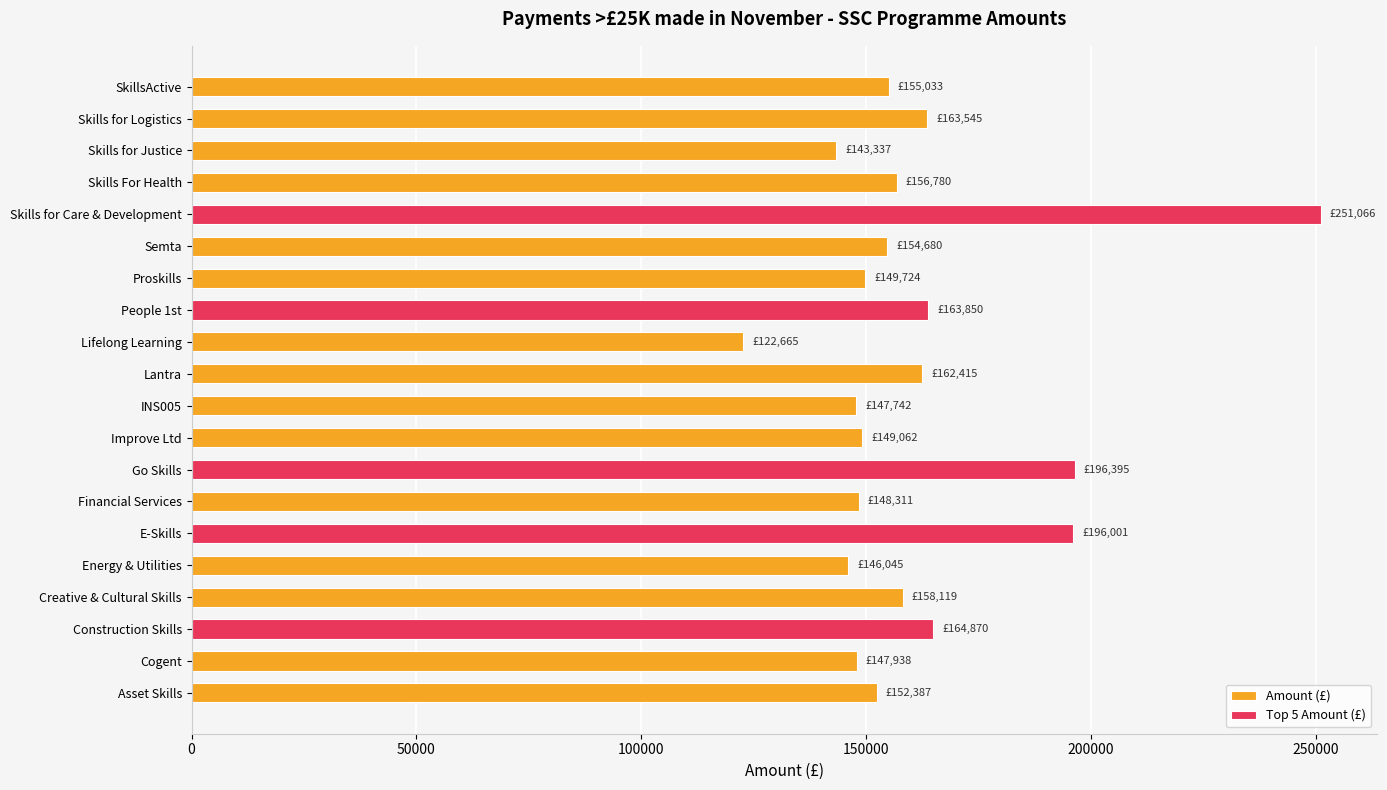

Does the chart contain any negative values?

No